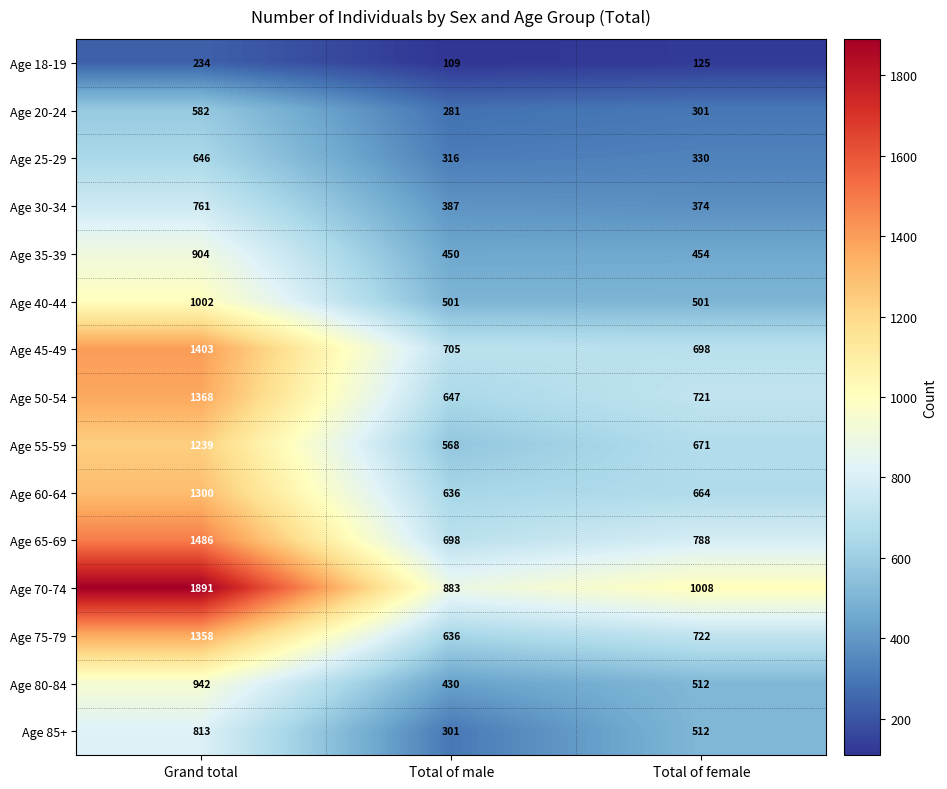

At which label does Age 35-39 reach its minimum?

Total of male